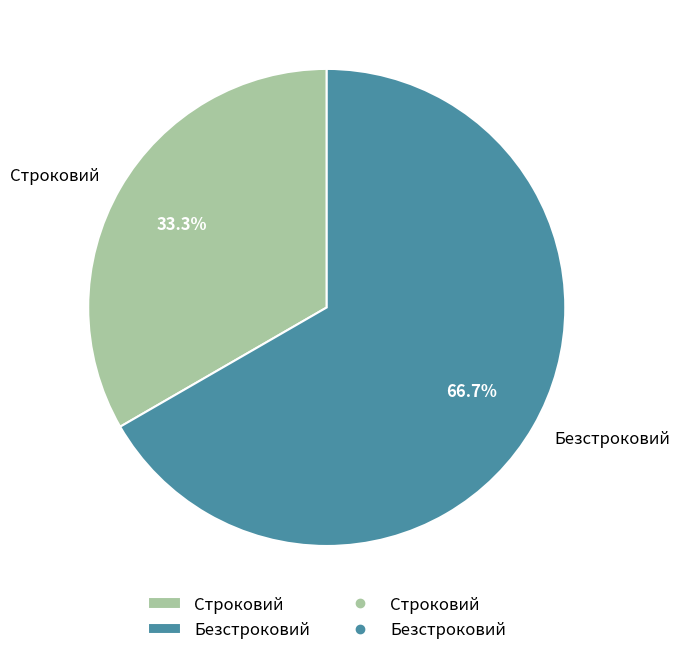

To the nearest percent, what percentage of the pie is Безстроковий?

67%